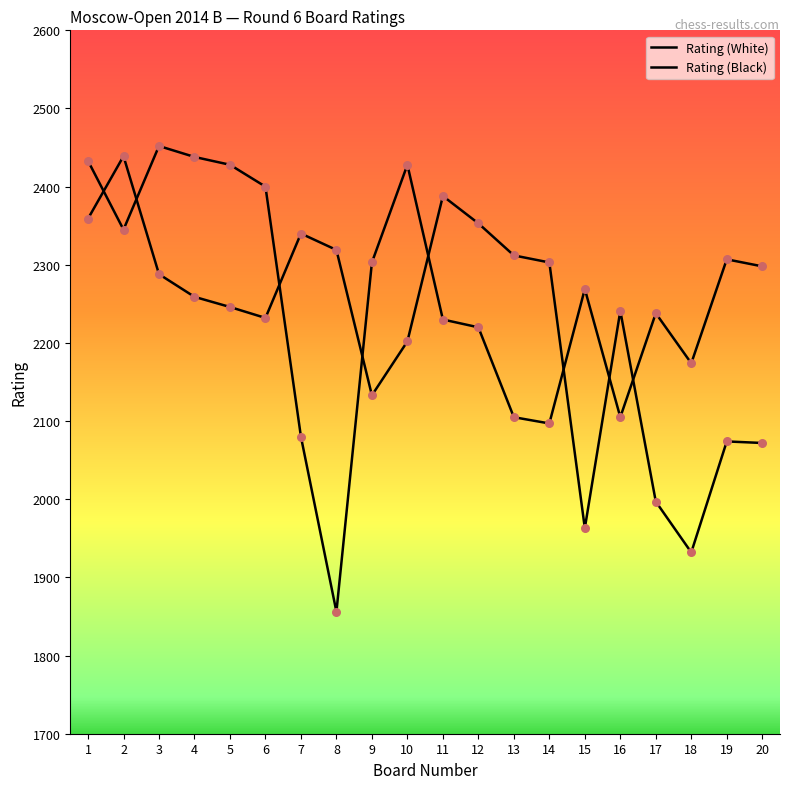

What is the total value across all series at 19?

4381